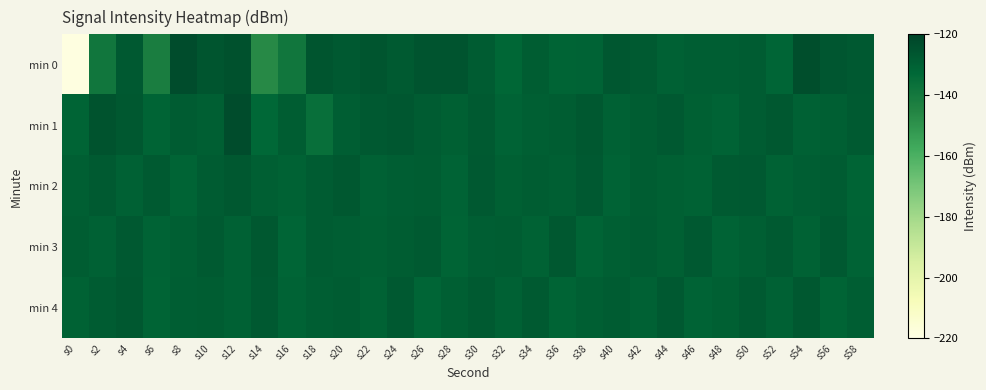

How many categories are shown in the chart?

30